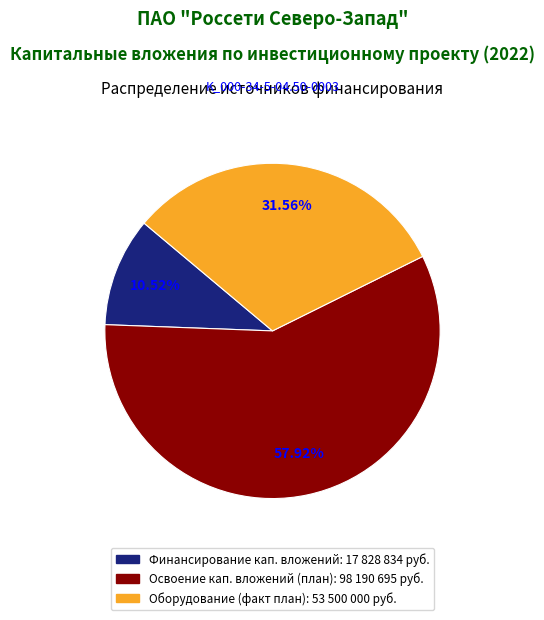

Does any single category account for the majority?

Yes